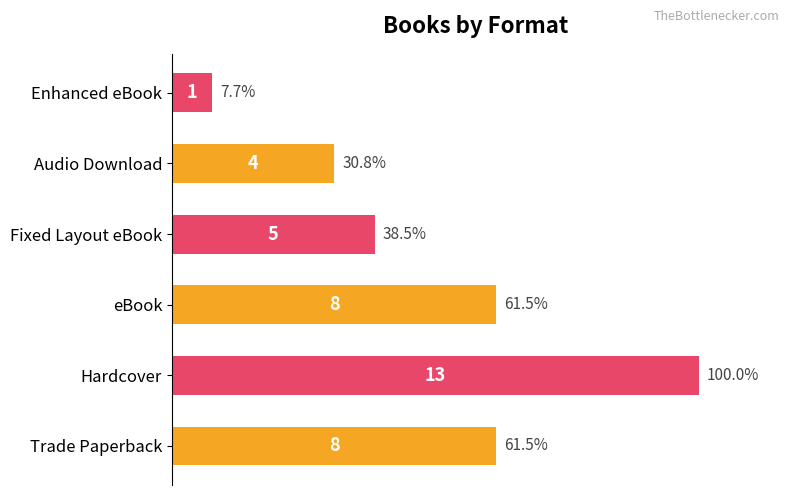

True or false: the data shows 2 at Audio Download.

False